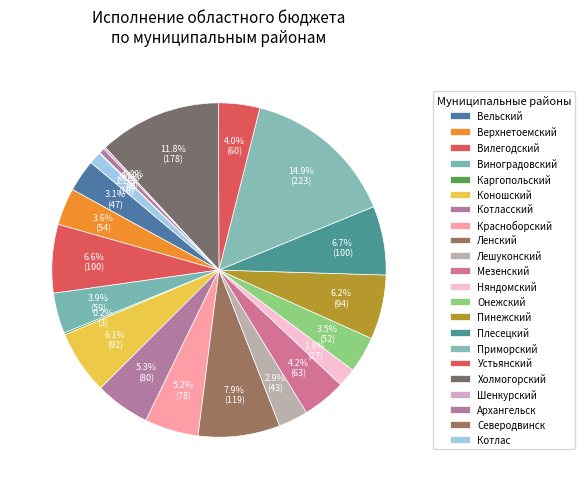

Which slice is the largest?

Приморский